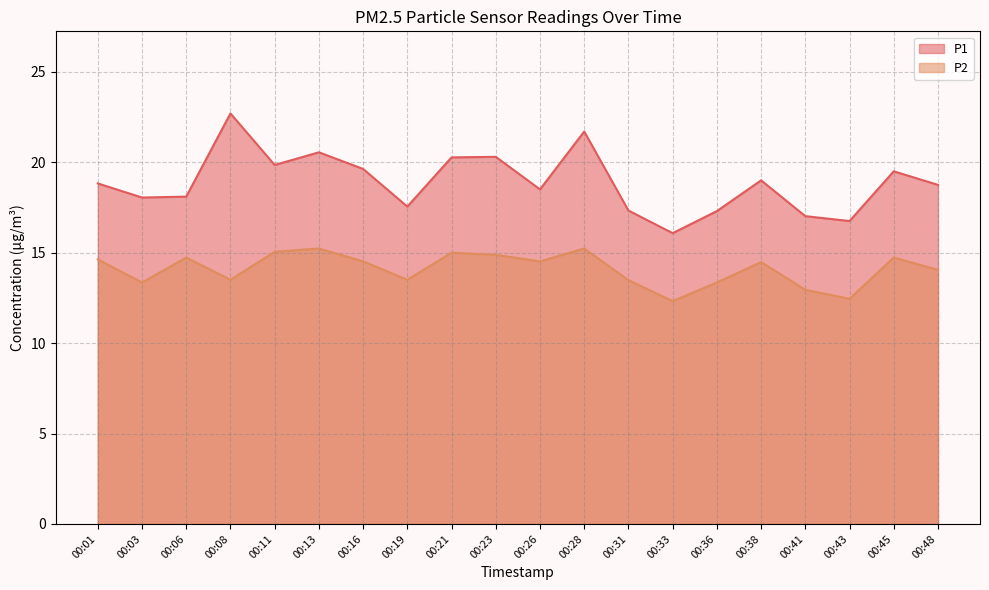

True or false: P2 and P1 cross at least once.

False